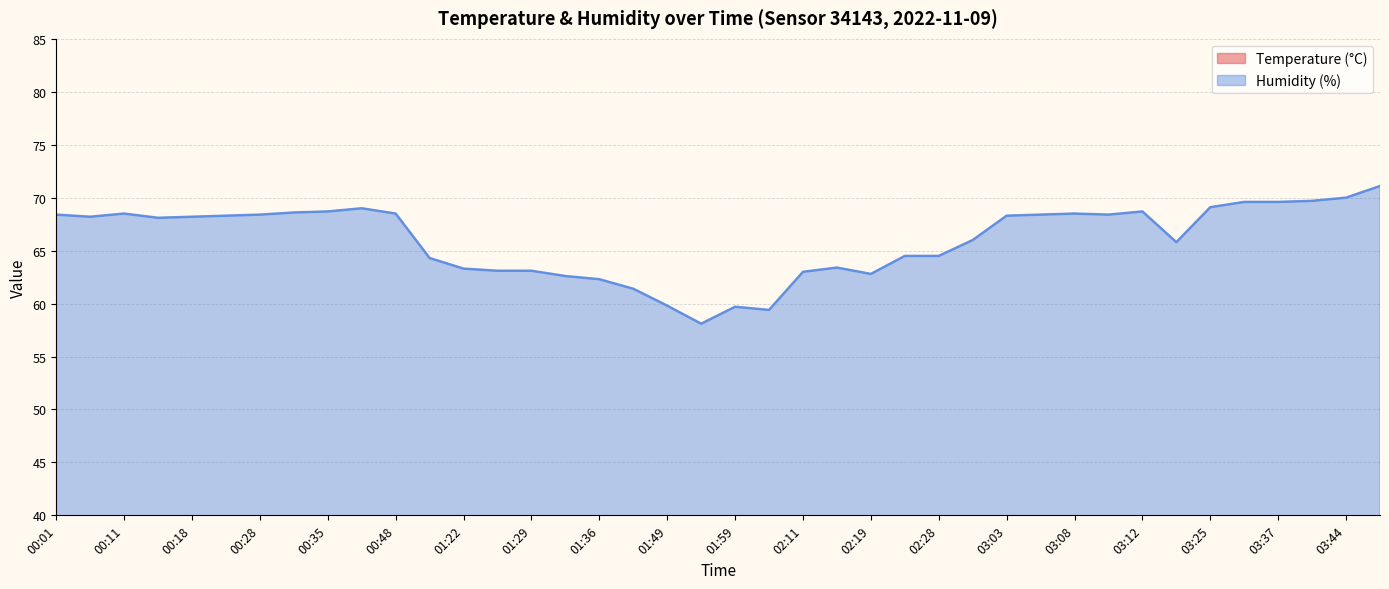

How many data points does each series have?

40